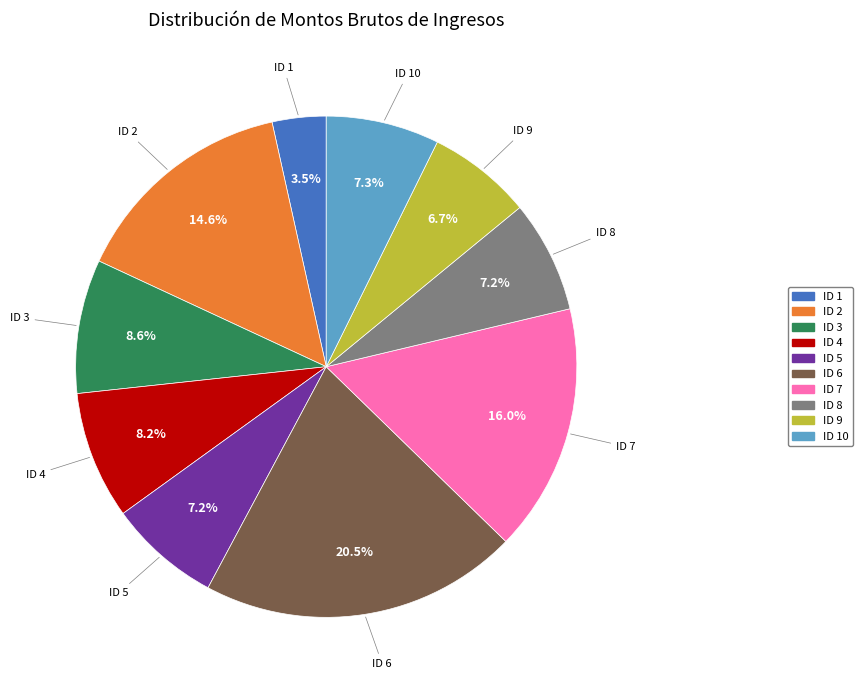

How many segments does this pie chart have?

10